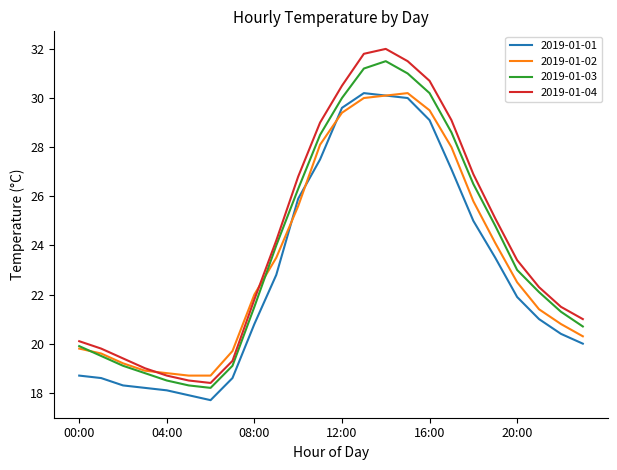

Reading left to right, list all the values displayed in this chart.

2019-01-01: 18.7	18.6	18.3	18.2	18.1	17.9	17.7	18.6	20.8	22.8	25.9	27.5	29.6	30.2	30.1	30.0	29.1	27.1	25.0	23.5	21.9	21.0	20.4	20.0
2019-01-02: 19.8	19.6	19.2	18.9	18.8	18.7	18.7	19.7	22.0	23.5	25.6	28.1	29.4	30.0	30.1	30.2	29.5	28.0	25.8	24.1	22.5	21.4	20.8	20.3
2019-01-03: 19.9	19.5	19.1	18.8	18.5	18.3	18.2	19.1	21.5	24.0	26.3	28.5	30.0	31.2	31.5	31.0	30.2	28.6	26.5	24.8	23.0	22.1	21.3	20.7
2019-01-04: 20.1	19.8	19.4	19.0	18.7	18.5	18.4	19.3	21.8	24.2	26.8	29.0	30.5	31.8	32.0	31.5	30.7	29.1	26.9	25.1	23.4	22.3	21.5	21.0